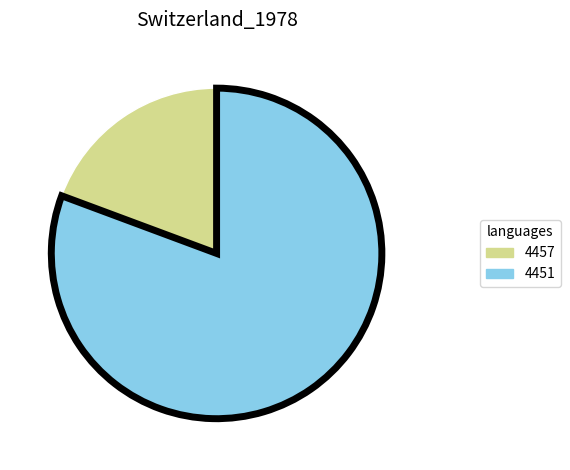

Count the number of slices in the pie.

2